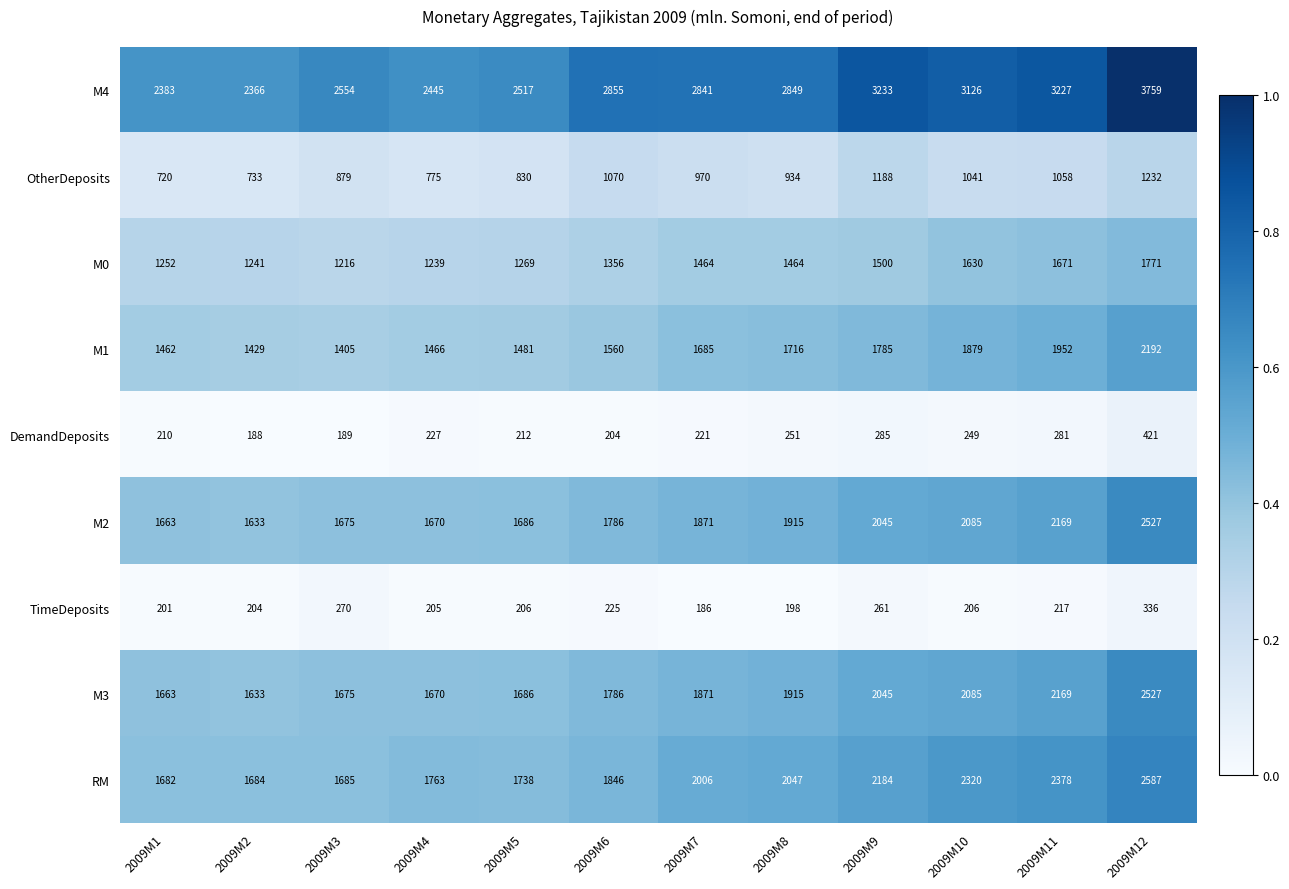

At which category does the chart reach its minimum across all series?

2009M7